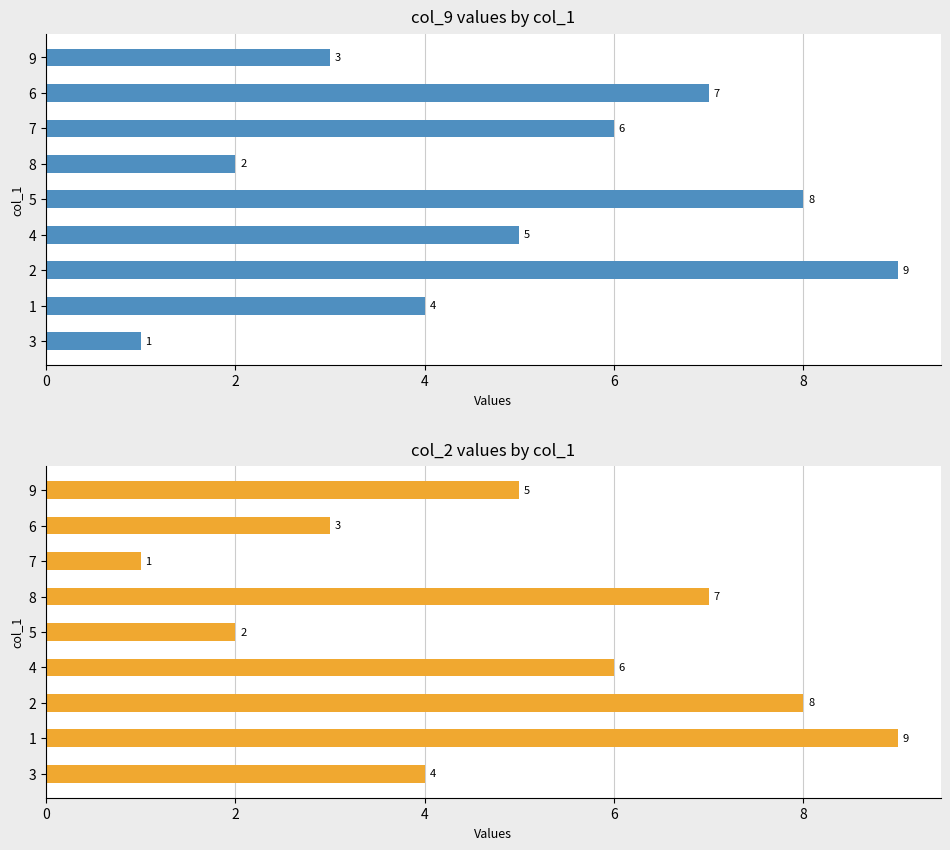

Reading left to right, transcribe all the data shown in this chart.

col_9: 1	4	9	5	8	2	6	7	3
col_2: 4	9	8	6	2	7	1	3	5